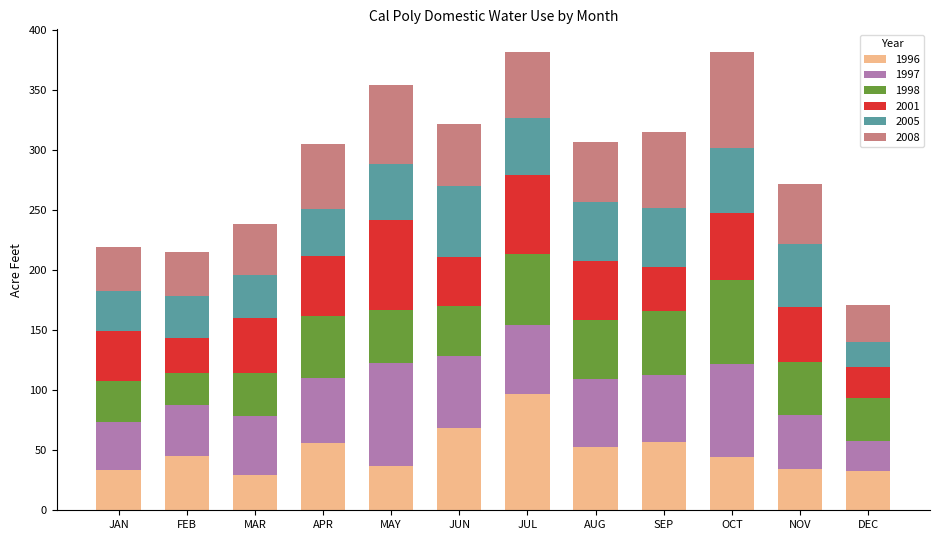

What is the total value across all series at JUN?

322.0